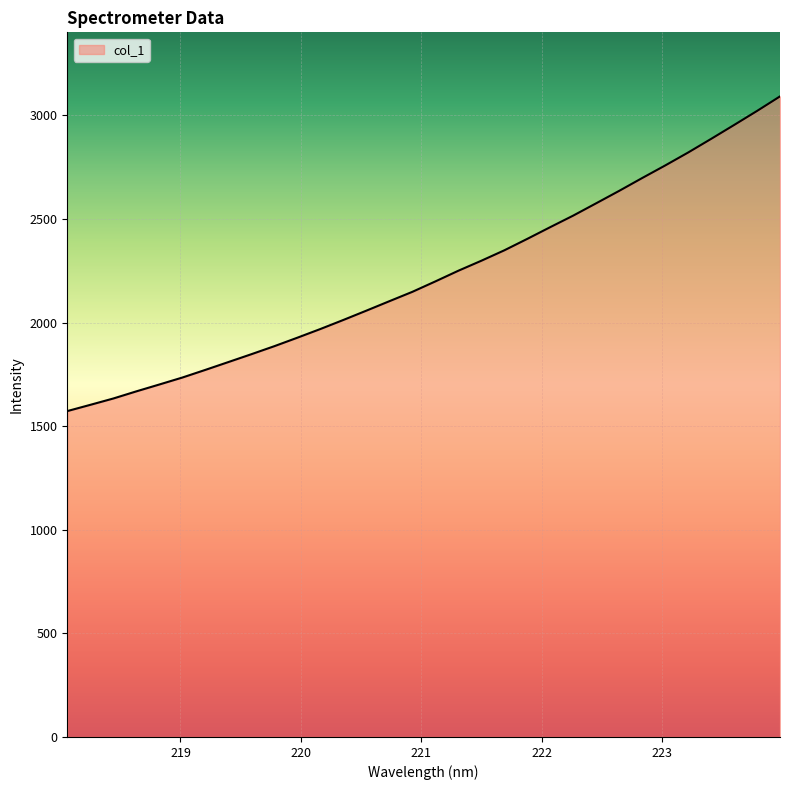

What is the difference between the maximum and minimum values?

1518.7